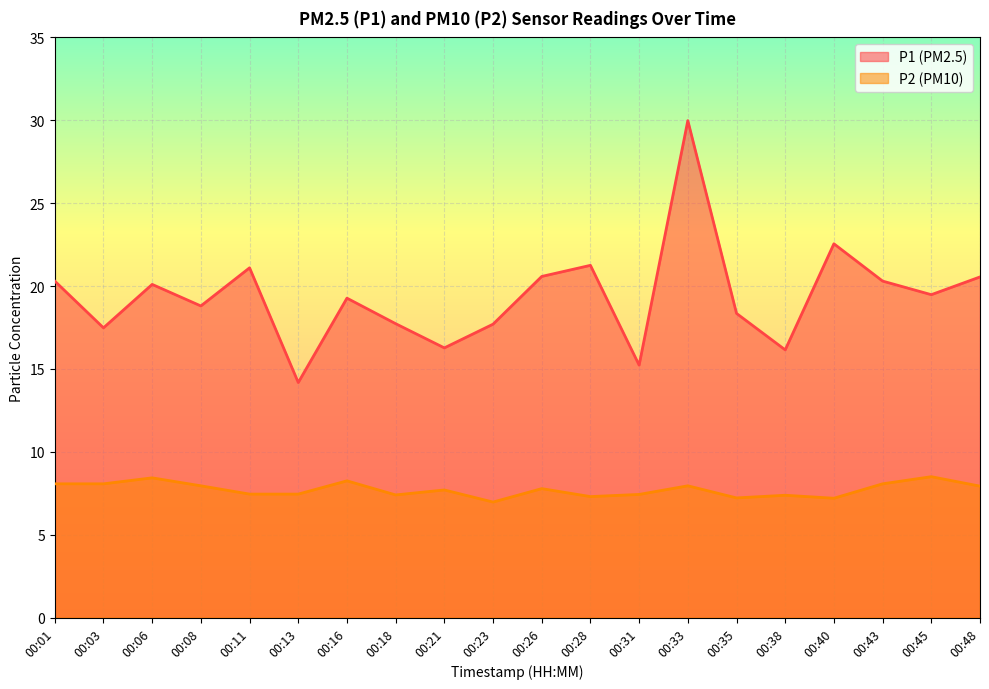

Reading left to right, transcribe all the data shown in this chart.

P1: 00:01=20.3	00:03=17.5	00:06=20.1	00:08=18.8	00:11=21.1	00:13=14.2	00:16=19.3	00:18=17.7	00:21=16.3	00:23=17.7	00:26=20.6	00:28=21.2	00:31=15.2	00:33=30.0	00:35=18.4	00:38=16.1	00:40=22.6	00:43=20.3	00:45=19.5	00:48=20.6
P2: 00:01=8.1	00:03=8.1	00:06=8.4	00:08=8.0	00:11=7.5	00:13=7.5	00:16=8.2	00:18=7.4	00:21=7.7	00:23=7.0	00:26=7.8	00:28=7.3	00:31=7.4	00:33=8.0	00:35=7.2	00:38=7.4	00:40=7.2	00:43=8.1	00:45=8.5	00:48=7.9